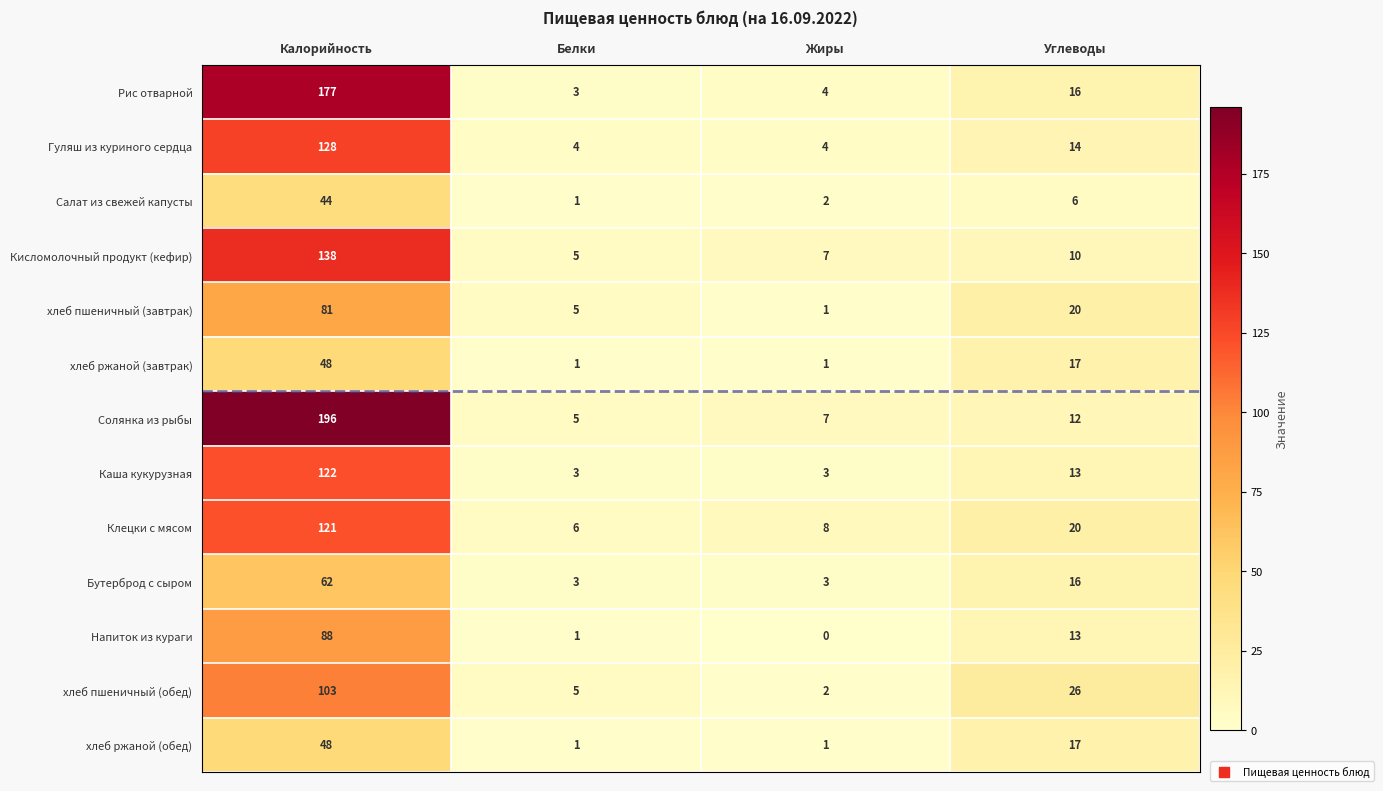

What is the lowest value of the Рис отварной series?

3